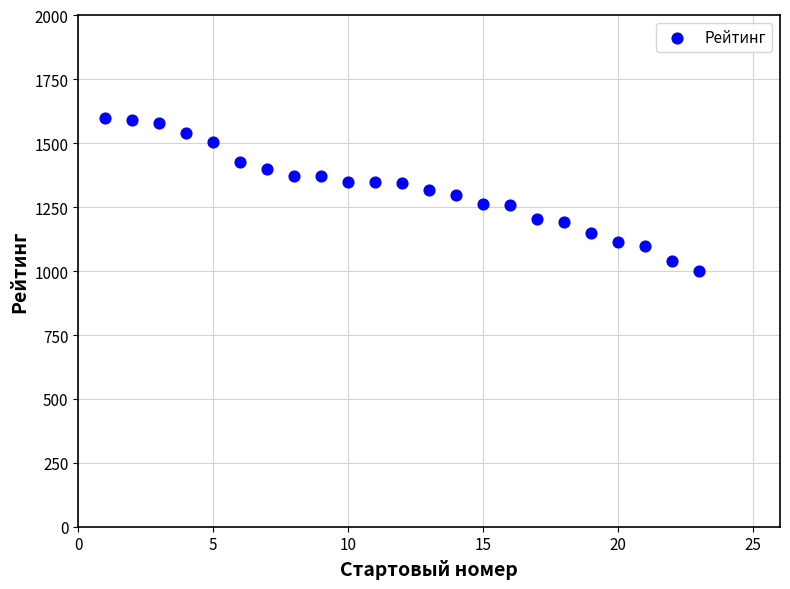

What is the range of X values (max minus min)?

22